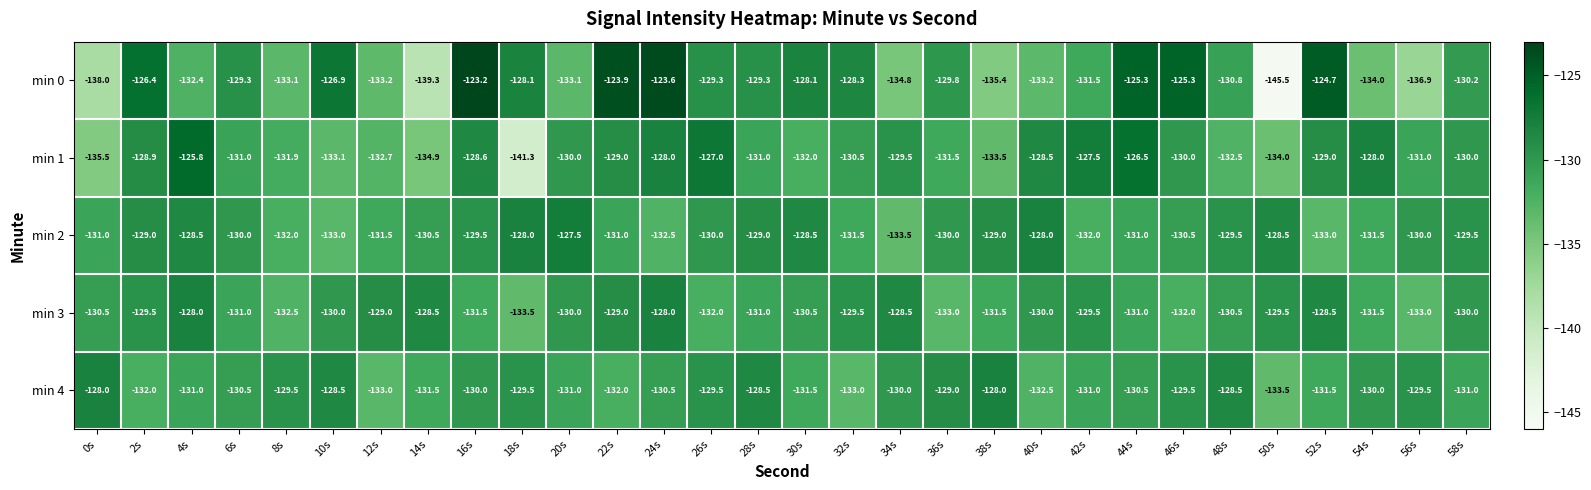

What is the smallest value displayed?

-145.5